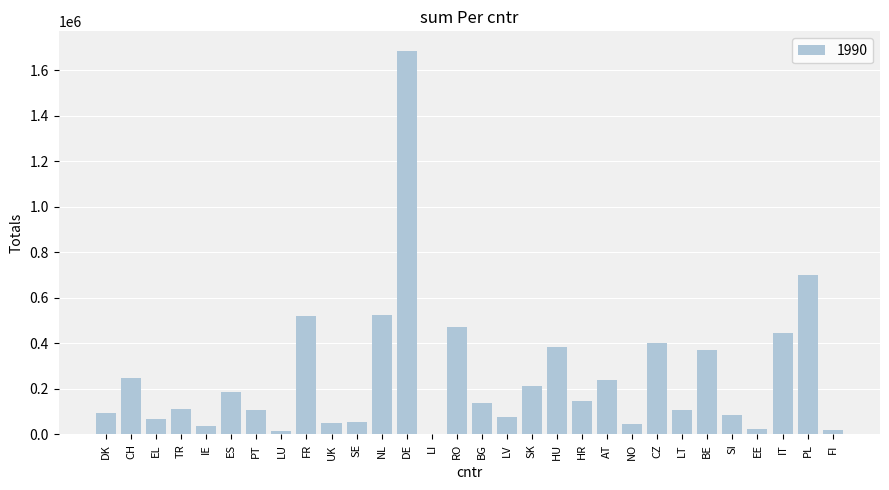

The value at CZ is 275224. True or false?

False